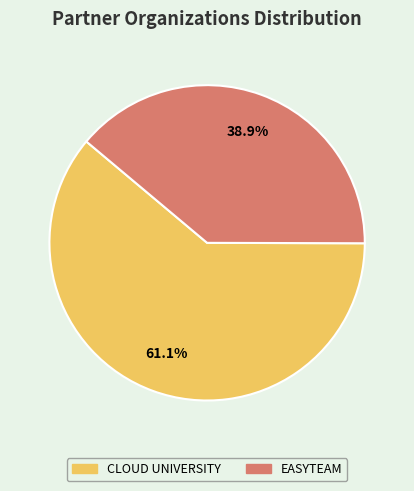

Count the number of slices in the pie.

2